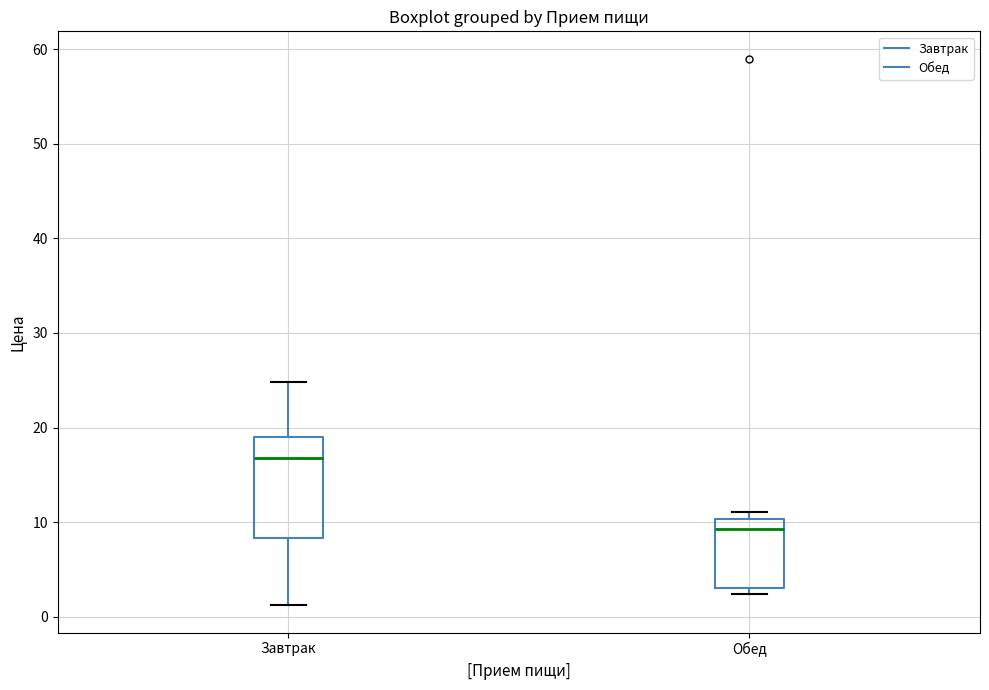

Reading left to right, transcribe this box plot: for each box, give where its median line is, the range the box spans, and where its two whiskers end, as read against the y-axis. The values are not printed on the chart, so give them approximately, as read against the axis.

Завтрак: median 17, box 8 to 19, whiskers 1 to 25
Обед: median 9, box 3 to 10, whiskers 2 to 11